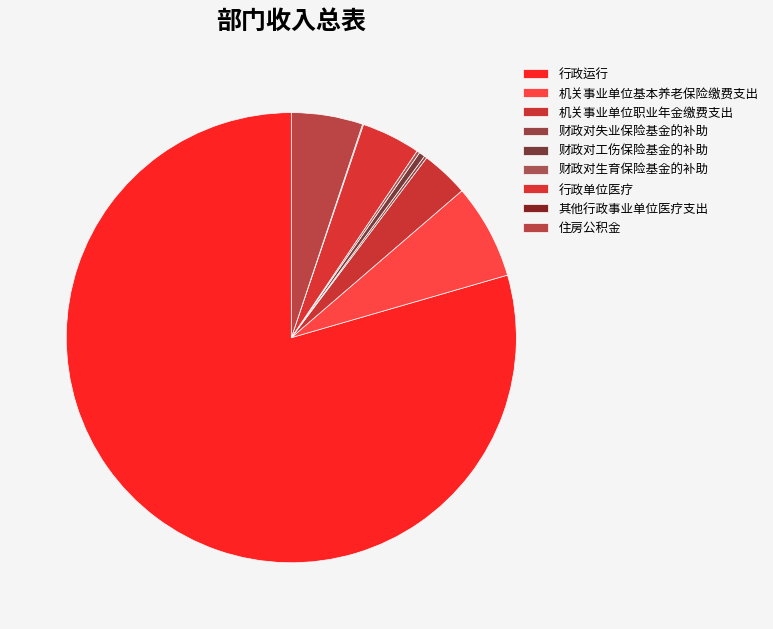

Which category has the smallest portion of the pie?

其他行政事业单位医疗支出